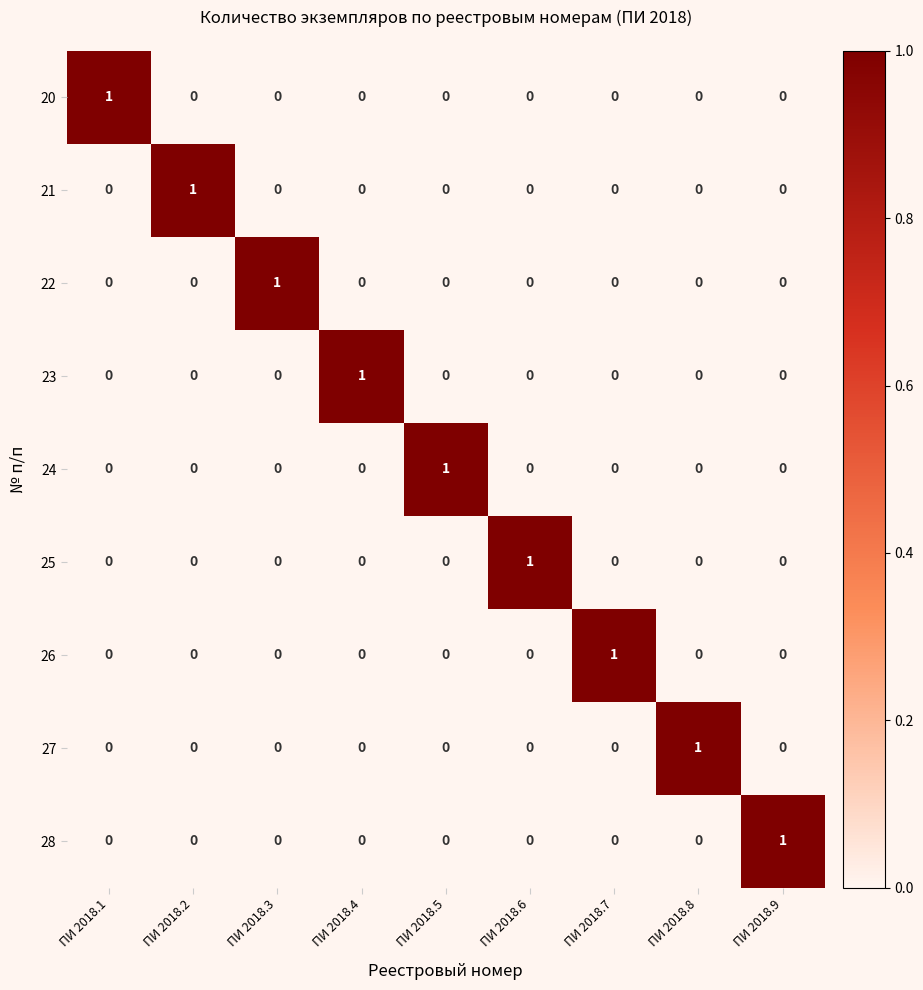

True or false: 24 has a value of -1 at ПИ 2018.7.

False